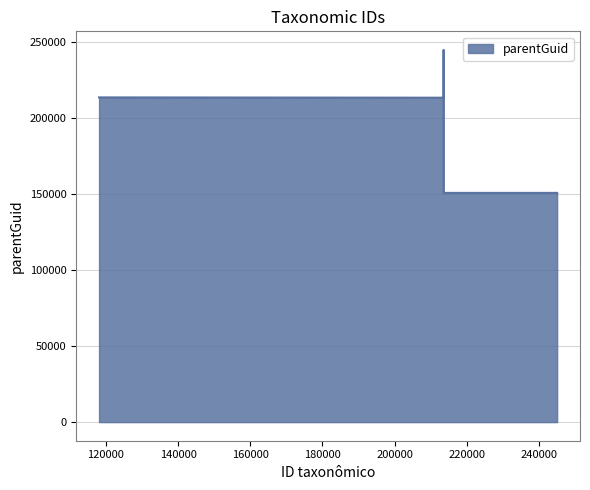

What is the minimum value shown in the chart?

150940